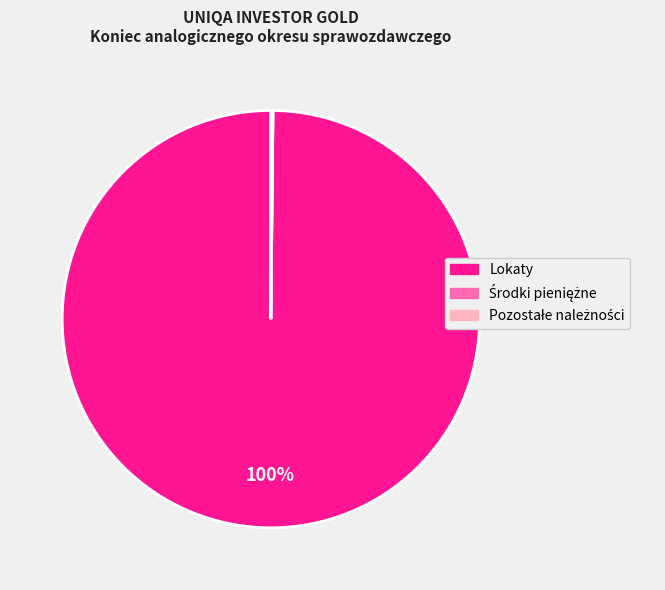

Is it true that Lokaty is 100% of the pie?

True